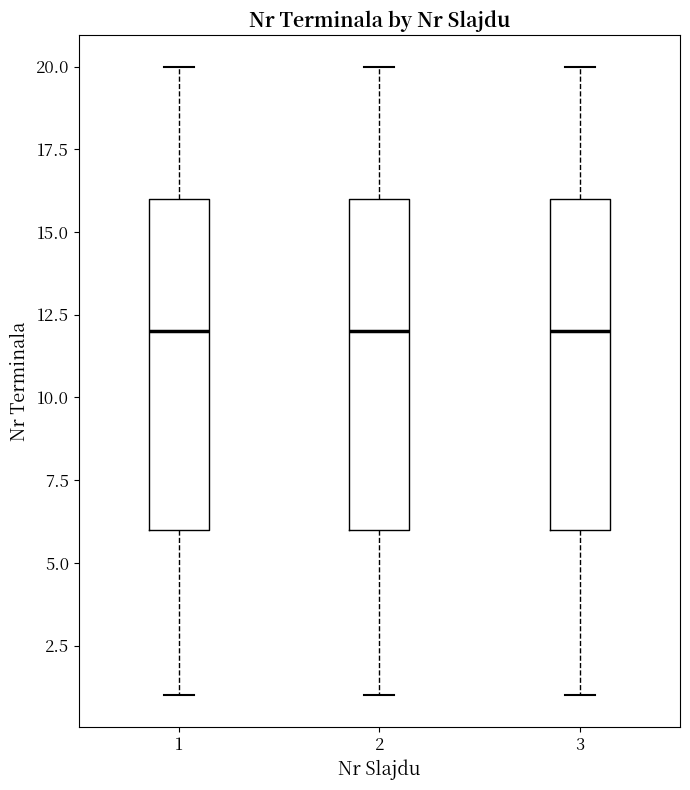

Reading left to right, transcribe this box plot: for each box, give where its median line is, the range the box spans, and where its two whiskers end, as read against the y-axis. The values are not printed on the chart, so give them approximately, as read against the axis.

1: median 12, box 6 to 16, whiskers 1 to 20
2: median 12, box 6 to 16, whiskers 1 to 20
3: median 12, box 6 to 16, whiskers 1 to 20